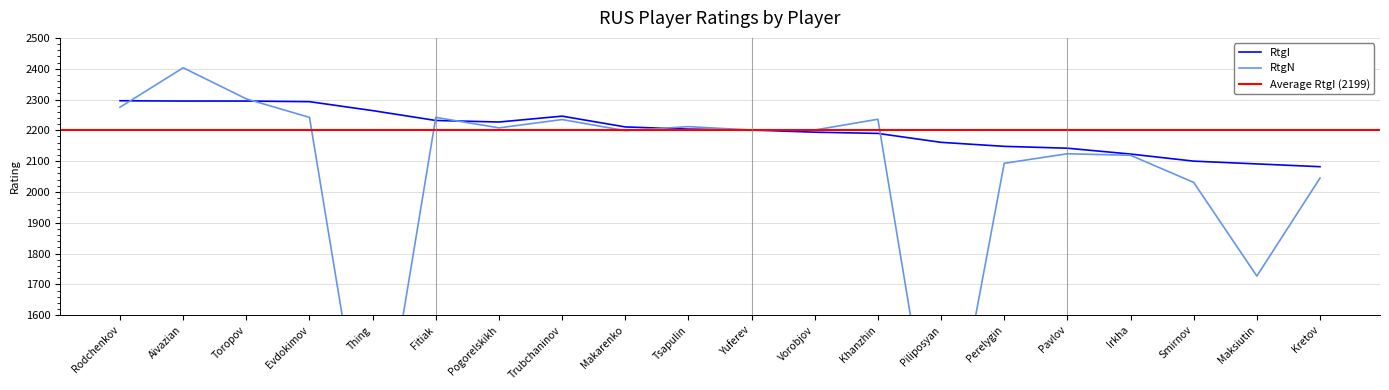

What is the difference between the second highest and second lowest values in the RtgI series?

204